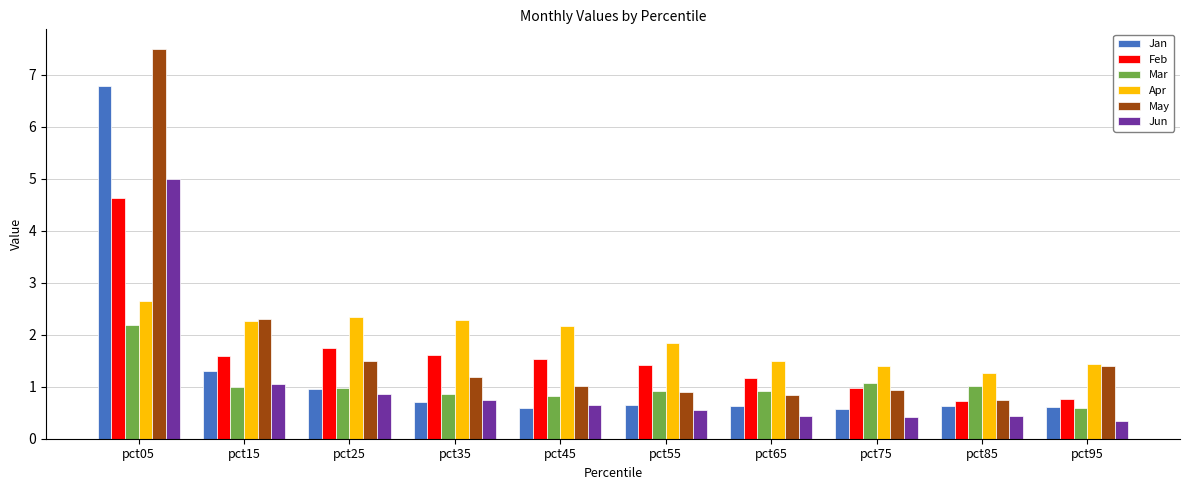

Which series has the largest range (max minus min)?

May